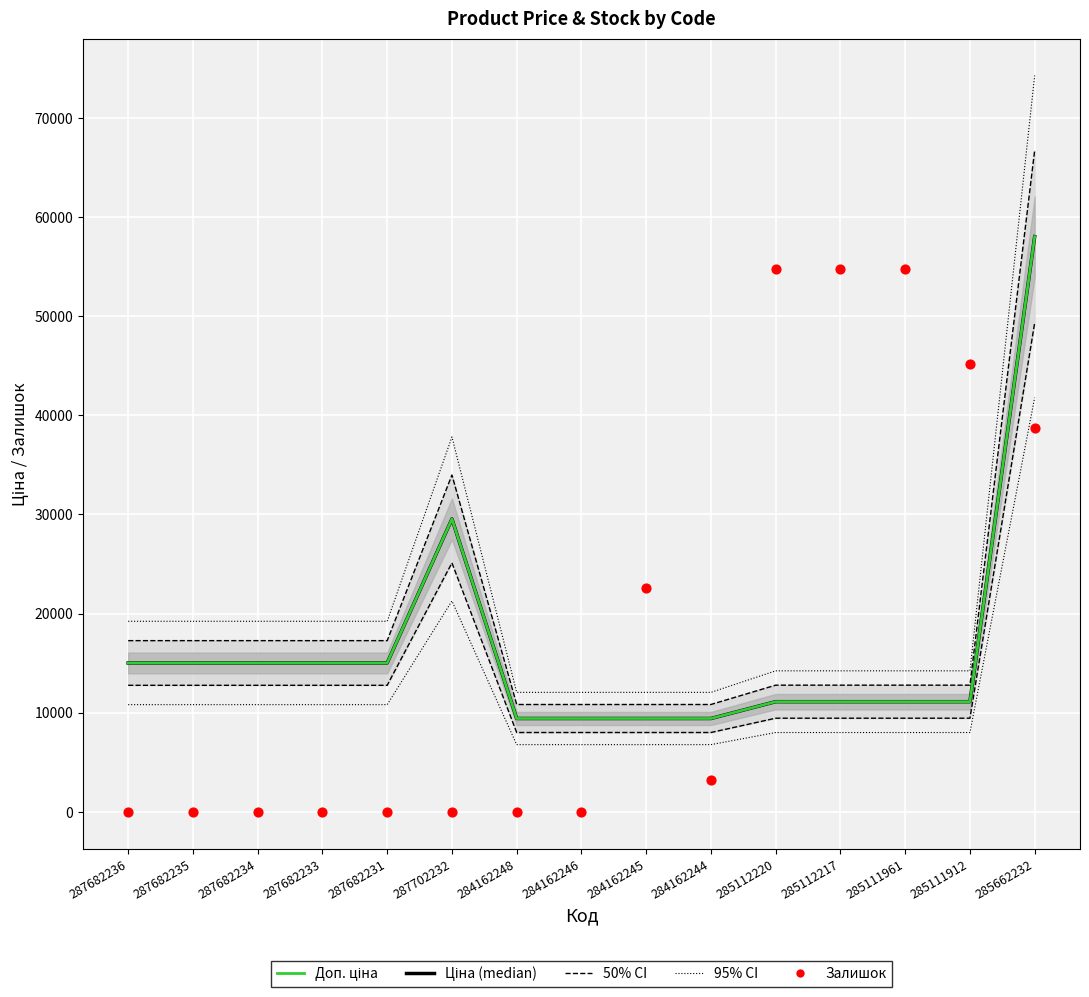

At which category is the sum across all series the highest?

285662232